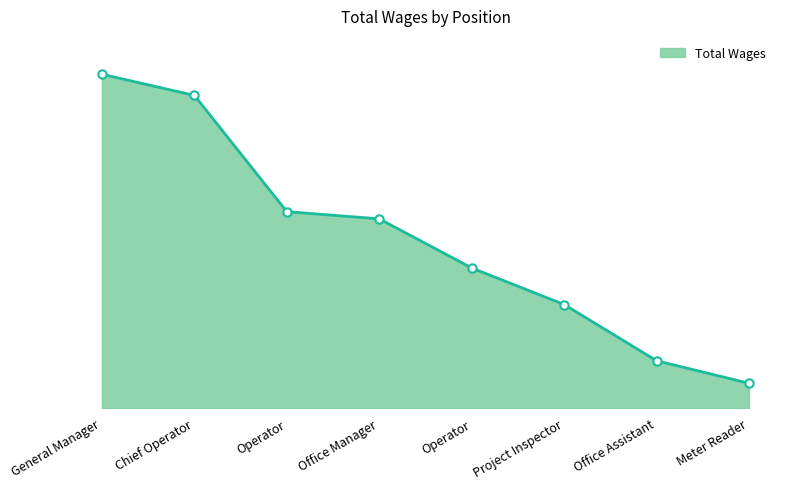

Is this an area chart (filled region under the line)?

Yes